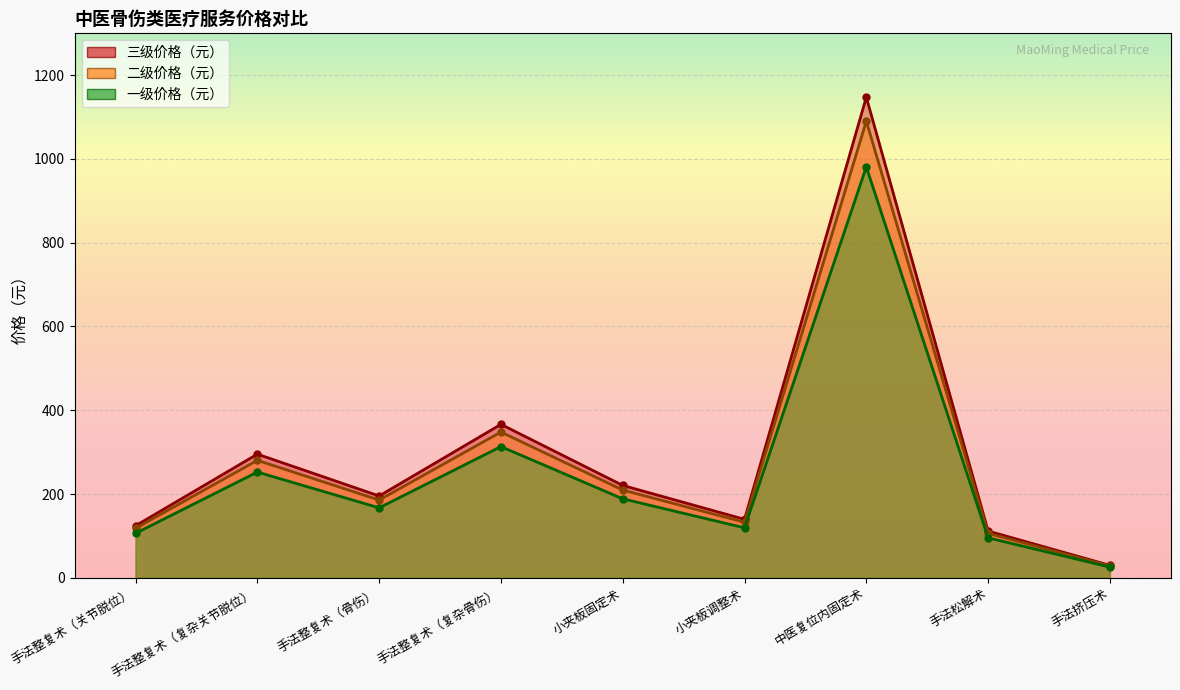

Rank the categories by 二级价格（元） value from highest to lowest.

中医复位内固定术, 手法整复术（复杂骨伤）, 手法整复术（复杂关节脱位）, 小夹板固定术, 手法整复术（骨伤）, 小夹板调整术, 手法整复术（关节脱位）, 手法松解术, 手法挤压术